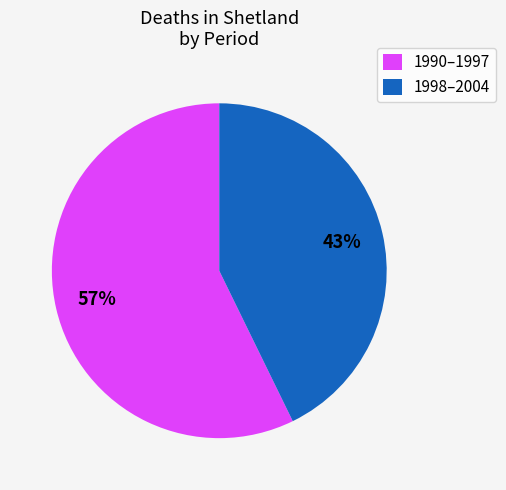

Is it true that 1990–1997 is 57% of the pie?

True